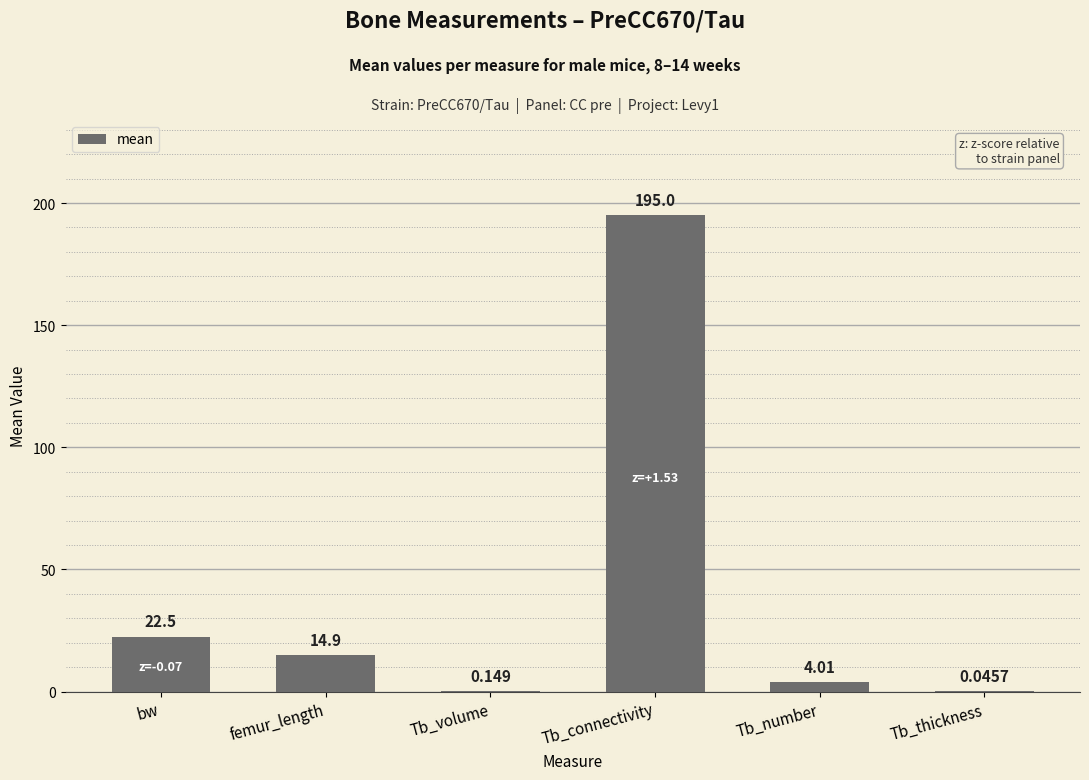

Which label corresponds to the largest value in the chart?

Tb_connectivity